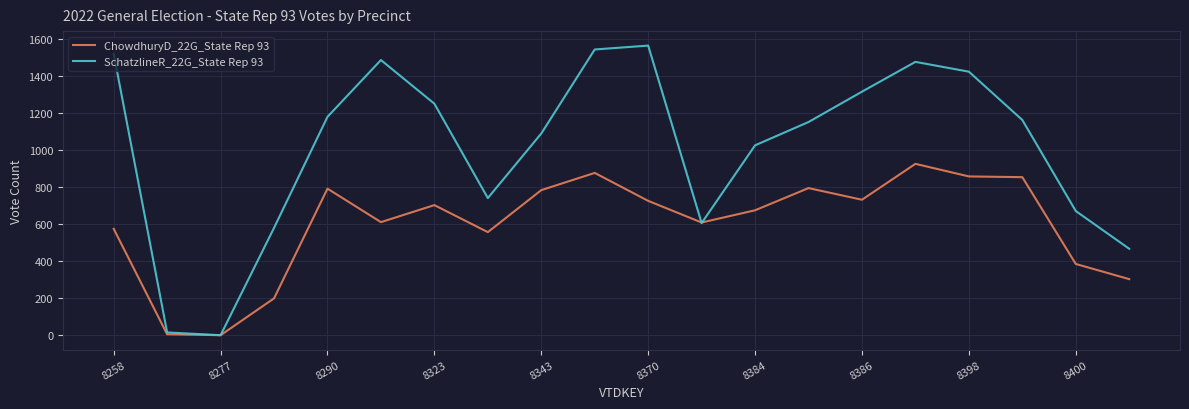

In ChowdhuryD_22G_State Rep 93, how many points are higher than both neighbors (excluding endpoints)?

5